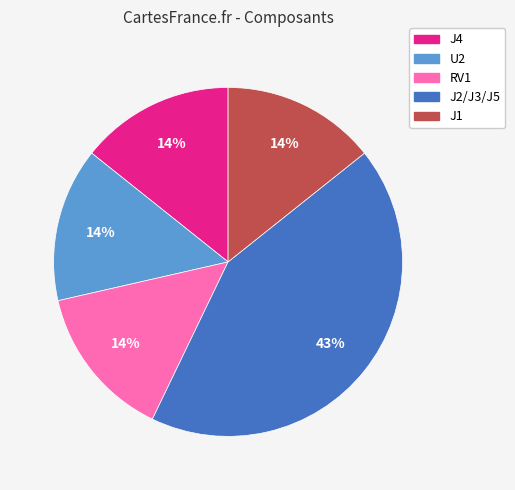

Which slice is the largest?

J2/J3/J5